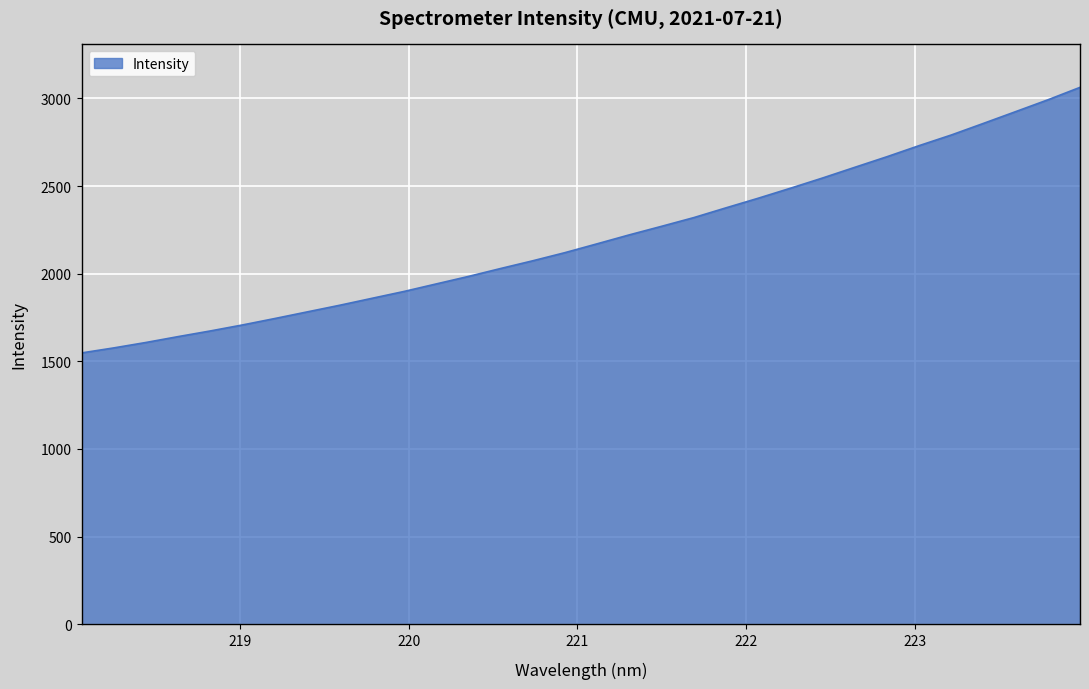

What is the greatest value displayed?

3062.9